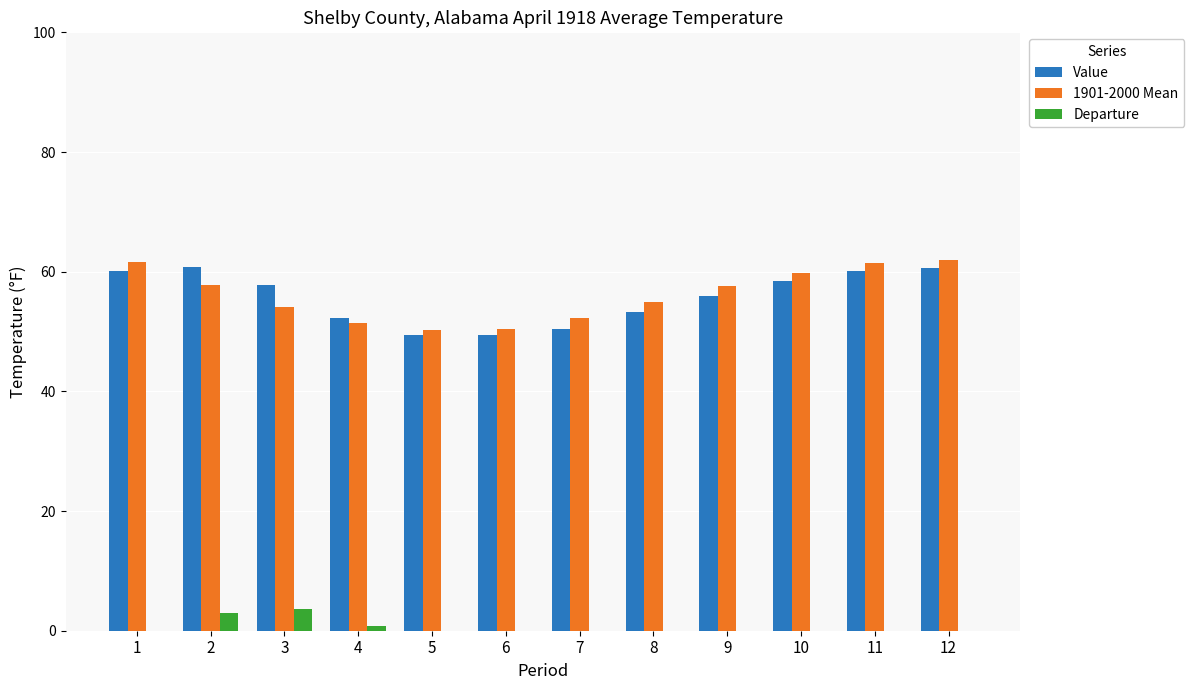

How many categories are shown in the chart?

12